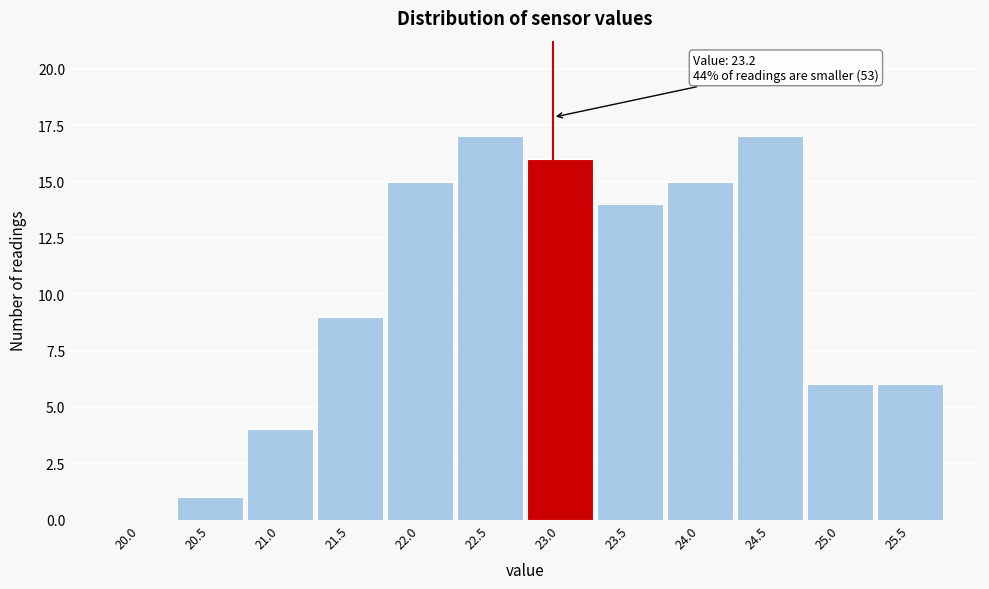

Reading right to left, transcribe all the data shown in this chart.

25.5=6	25.0=6	24.5=17	24.0=15	23.5=14	23.0=16	22.5=17	22.0=15	21.5=9	21.0=4	20.5=1	20.0=0